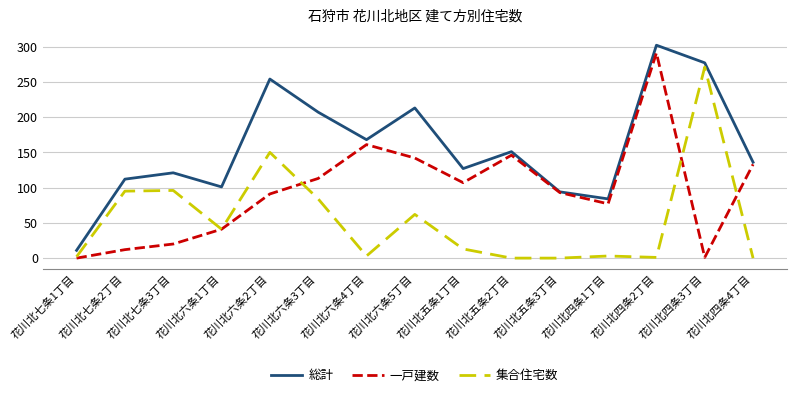

Is the value of 総計 at 花川北五条2丁目 greater than the value of 集合住宅数 at 花川北四条1丁目?

Yes